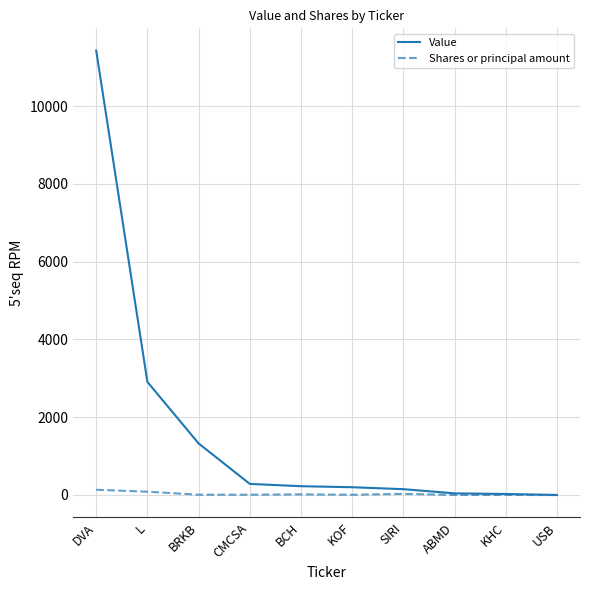

How many distinct data groups are displayed?

2